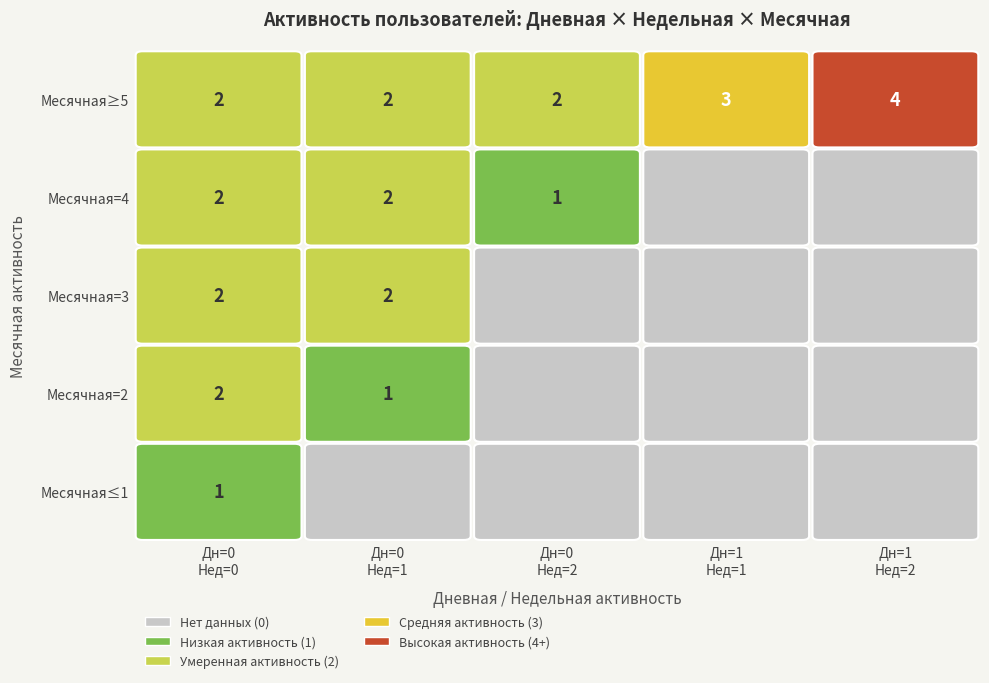

What is the difference between the maximum and minimum values in the Дневная=0, Недельная=0 series?

1